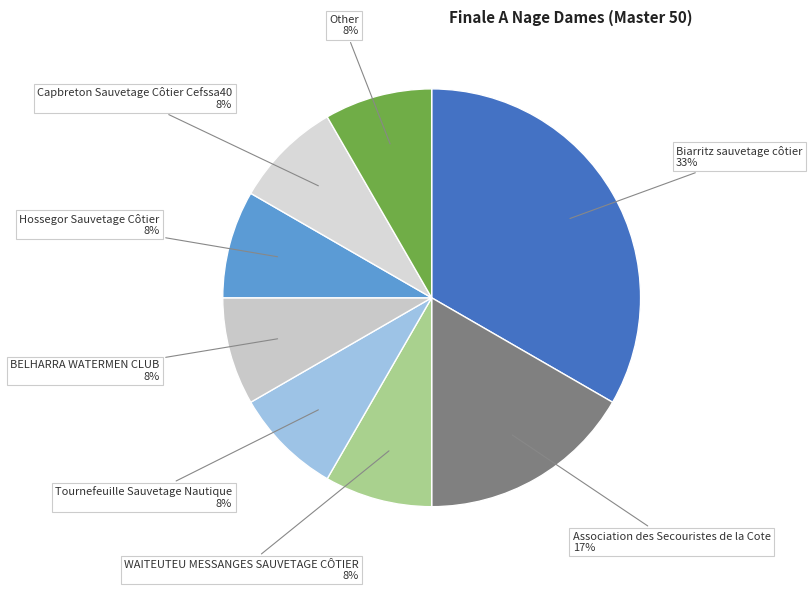

To the nearest percent, what is the average slice percentage?

12%